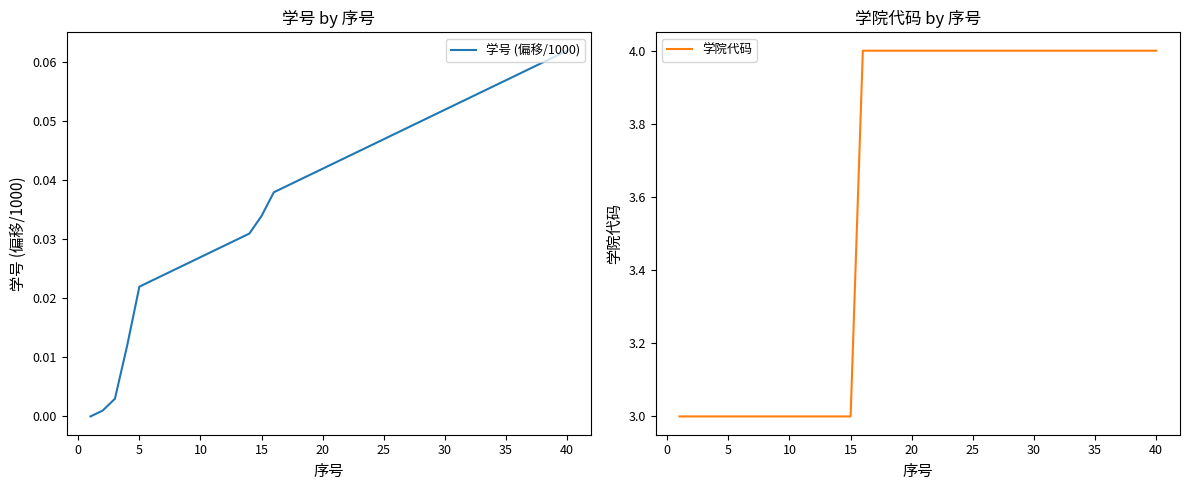

What are all the series names shown in the legend?

学号 (偏移/1000), 学院代码